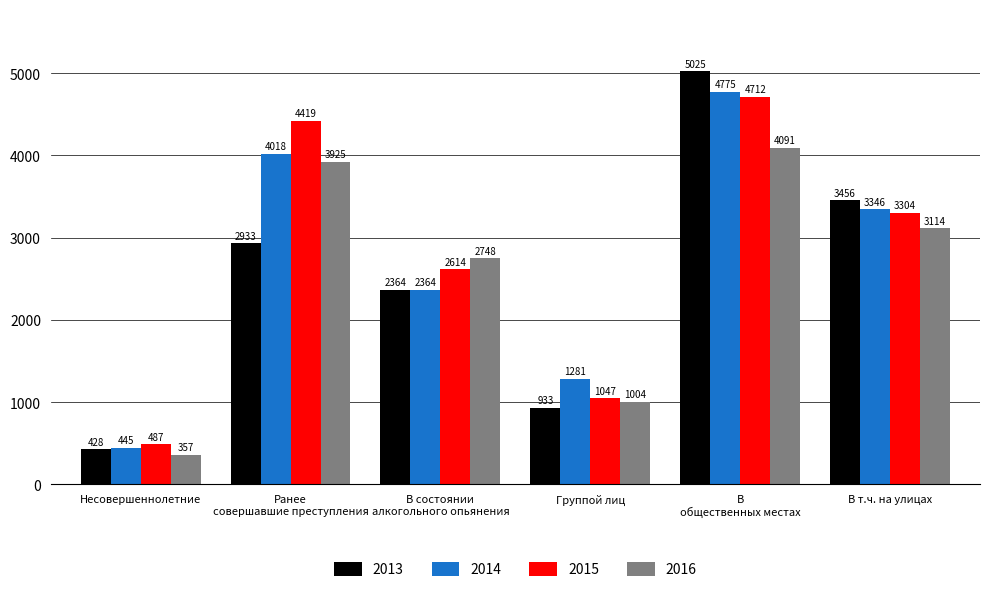

Reading left to right, extract all data points from this chart.

2013: 428	2933	2364	933	5025	3456
2014: 445	4018	2364	1281	4775	3346
2015: 487	4419	2614	1047	4712	3304
2016: 357	3925	2748	1004	4091	3114